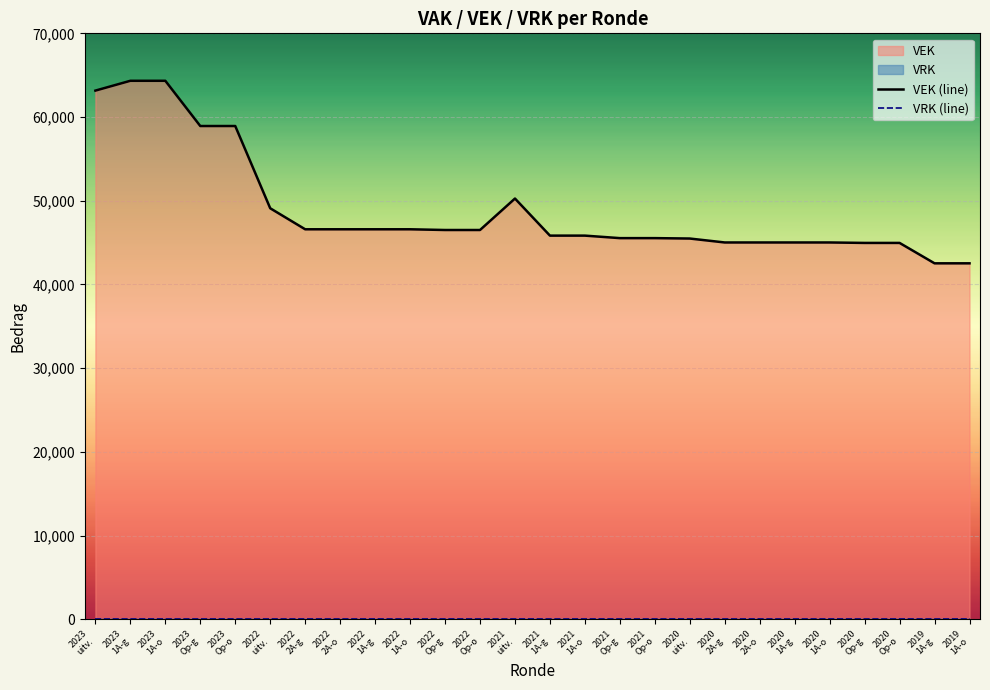

Rank the categories by value from highest to lowest.

2023 1A-g, 2023 1A-o, 2023 uitv., 2023 Op-g, 2023 Op-o, 2021 uitv., 2022 uitv., 2022 2A-g, 2022 2A-o, 2022 1A-g, 2022 1A-o, 2022 Op-g, 2022 Op-o, 2021 1A-g, 2021 1A-o, 2021 Op-g, 2021 Op-o, 2020 uitv., 2020 2A-g, 2020 2A-o, 2020 1A-g, 2020 1A-o, 2020 Op-g, 2020 Op-o, 2019 1A-g, 2019 1A-o